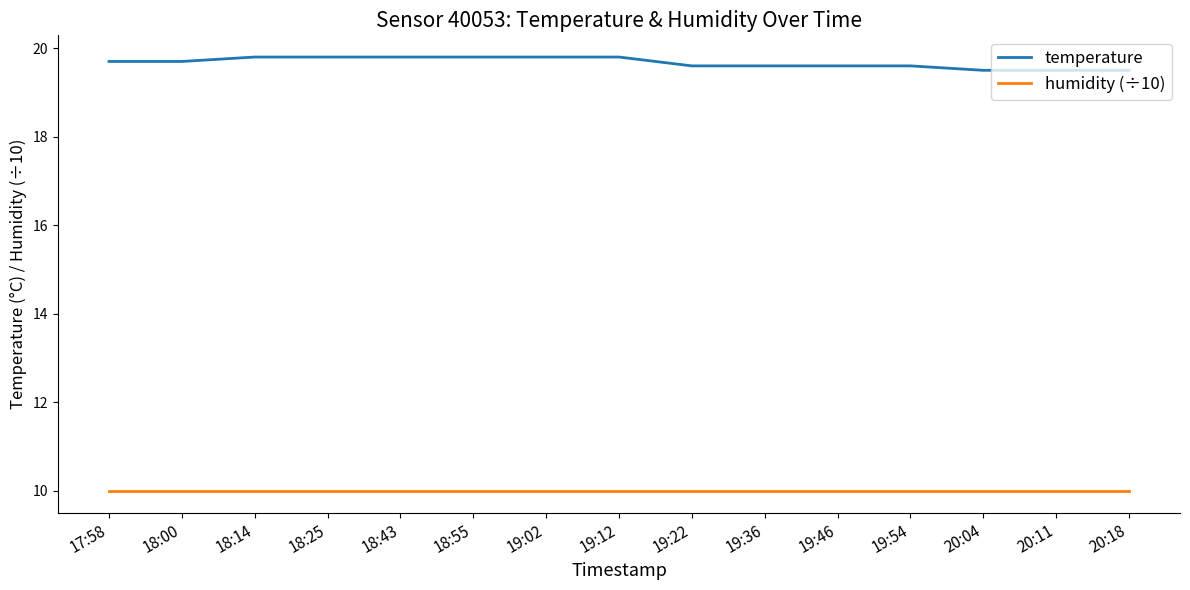

What is the maximum value for humidity (÷10)?

10.0